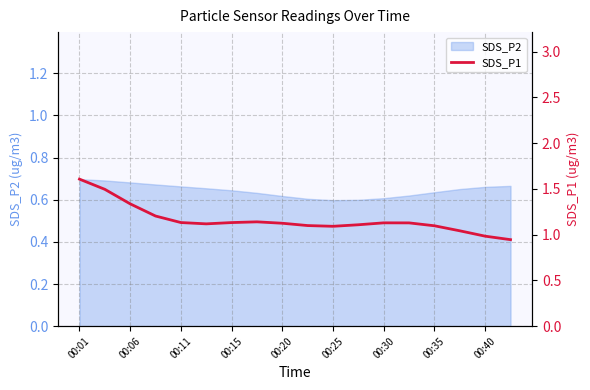

True or false: SDS_P2 has a value of 0.4 at 00:20.

False